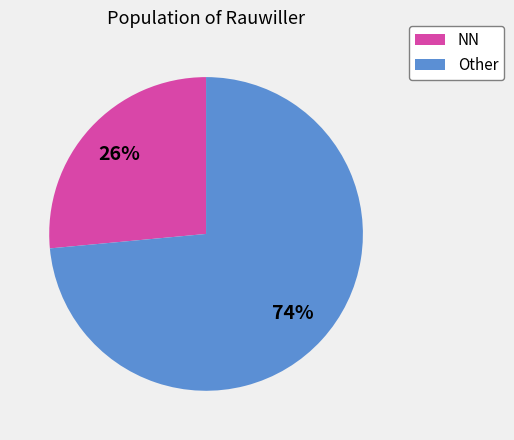

Is there a majority slice in this chart?

Yes